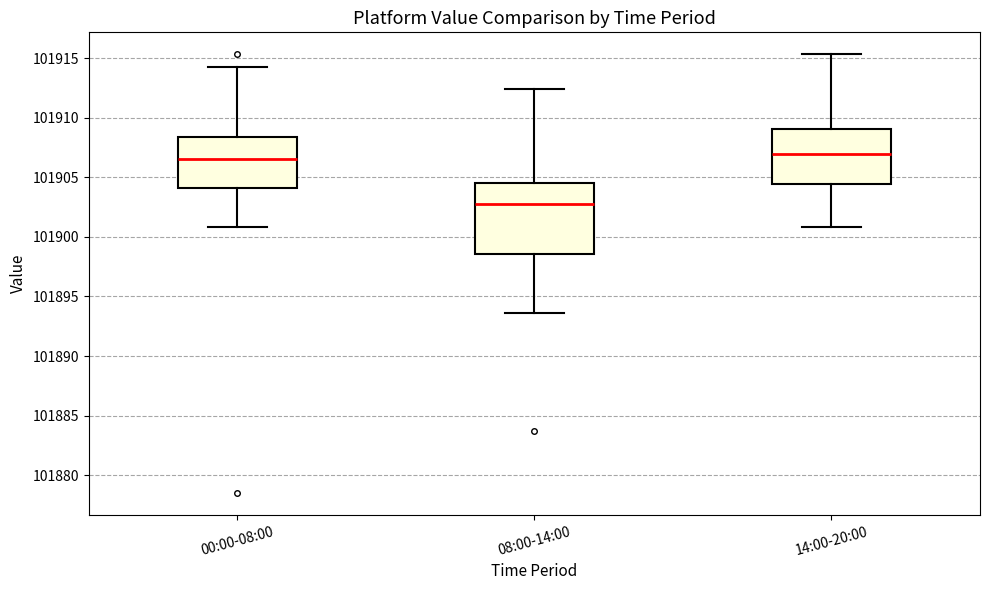

Reading left to right, transcribe this box plot: for each box, give where its median line is, the range the box spans, and where its two whiskers end, as read against the y-axis. The values are not printed on the chart, so give them approximately, as read against the axis.

00:00-08:00: median 101906.5, box 101904.0 to 101908.5, whiskers 101901.0 to 101914.5
08:00-14:00: median 101902.5, box 101898.5 to 101904.5, whiskers 101893.5 to 101912.5
14:00-20:00: median 101907.0, box 101904.5 to 101909.0, whiskers 101901.0 to 101915.5